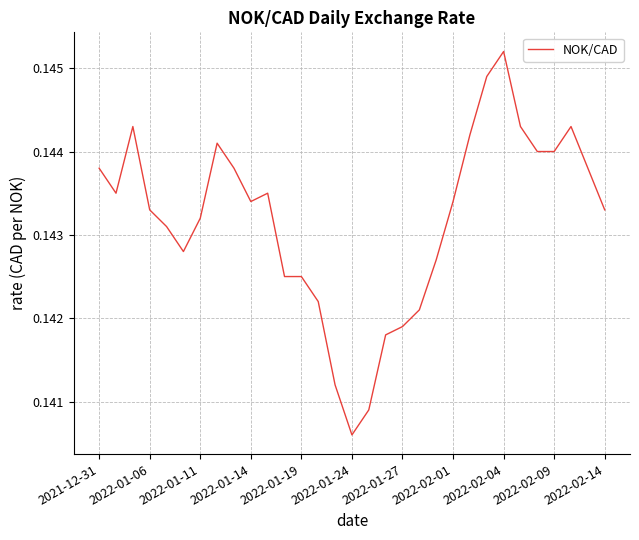

At which label is the value closest to 0?

2022-01-24